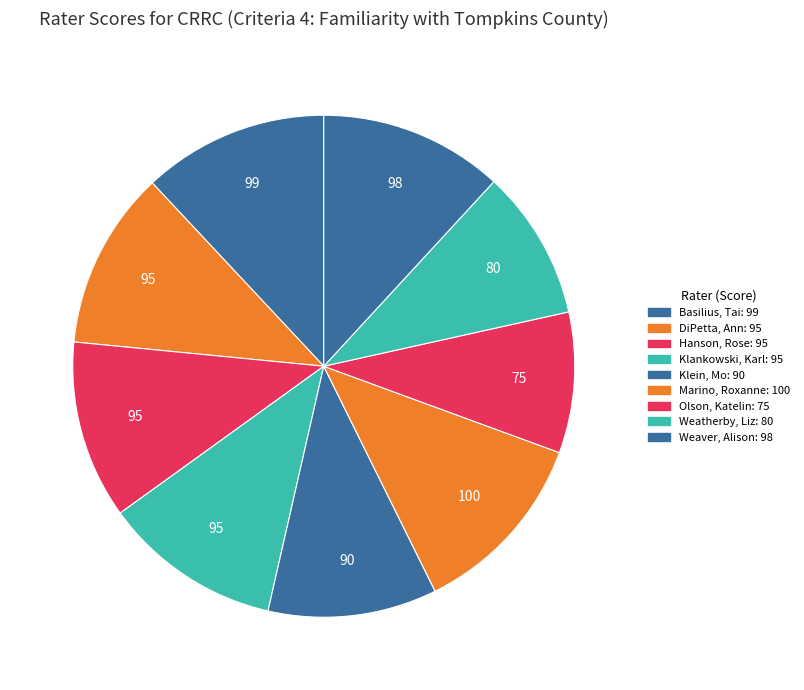

True or false: Marino, Roxanne accounts for 12% of the total.

True